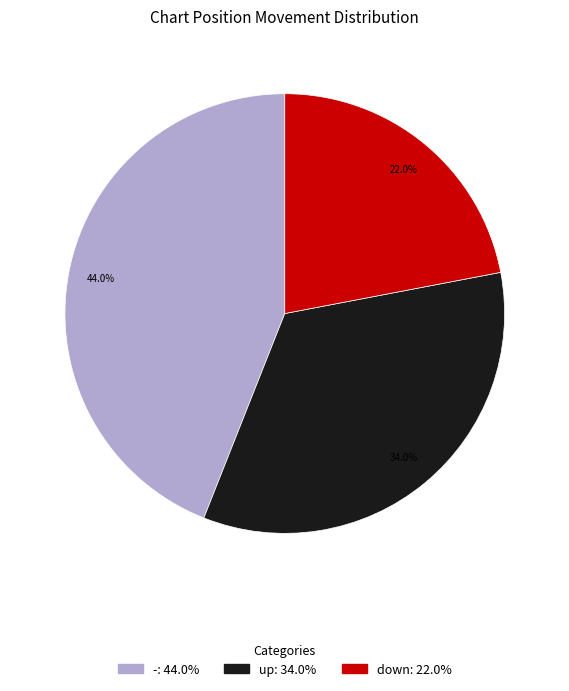

Which category has the biggest portion of the pie?

-